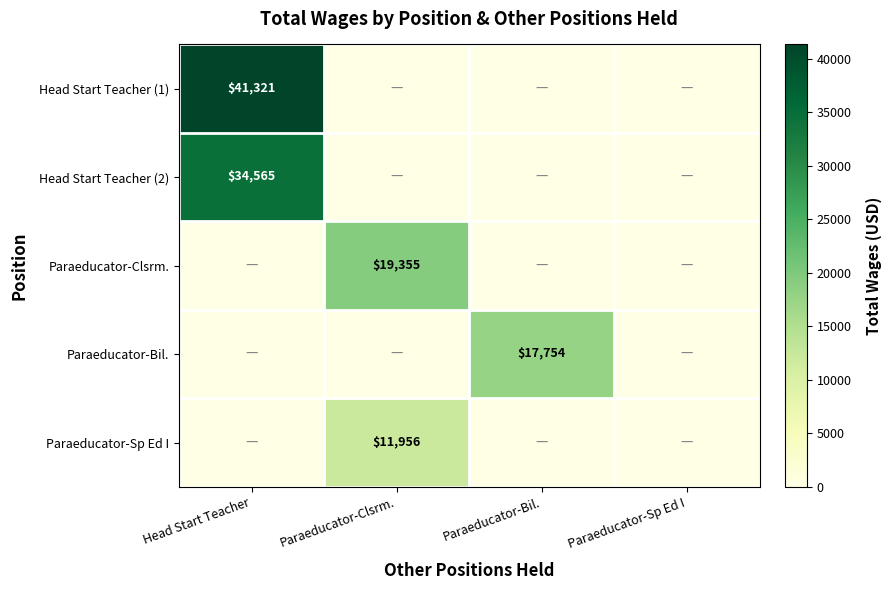

The value of Paraeducator-Sp Ed I at Paraeducator-Clsrm. is 4047. True or false?

False